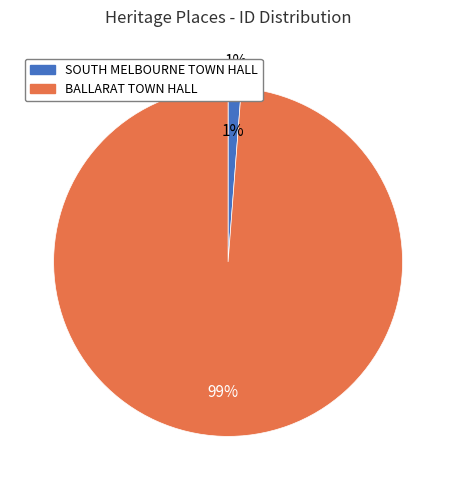

True or false: SOUTH MELBOURNE TOWN HALL accounts for 16% of the total.

False